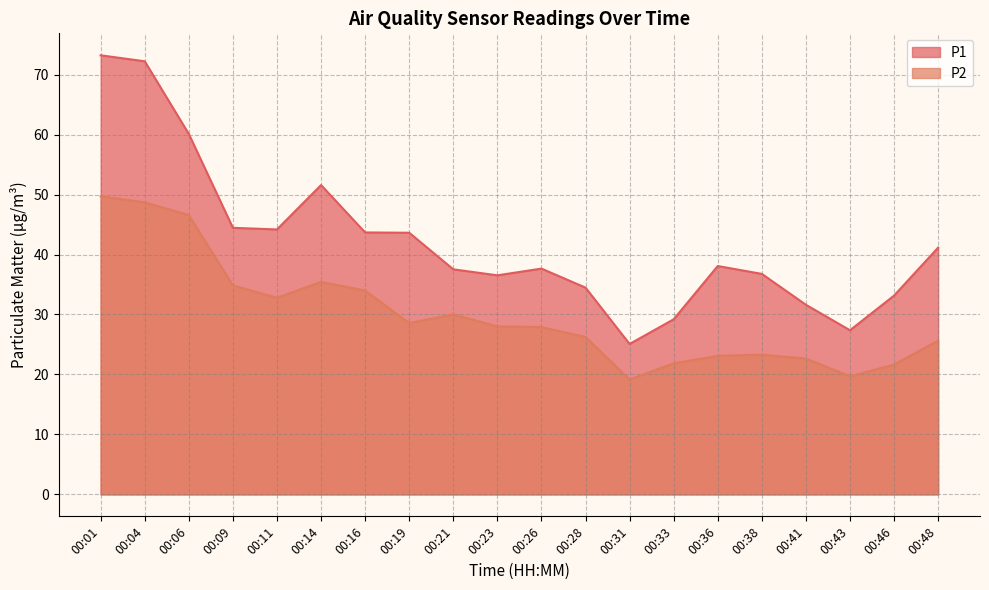

True or false: P1 and P2 intersect in this chart.

False